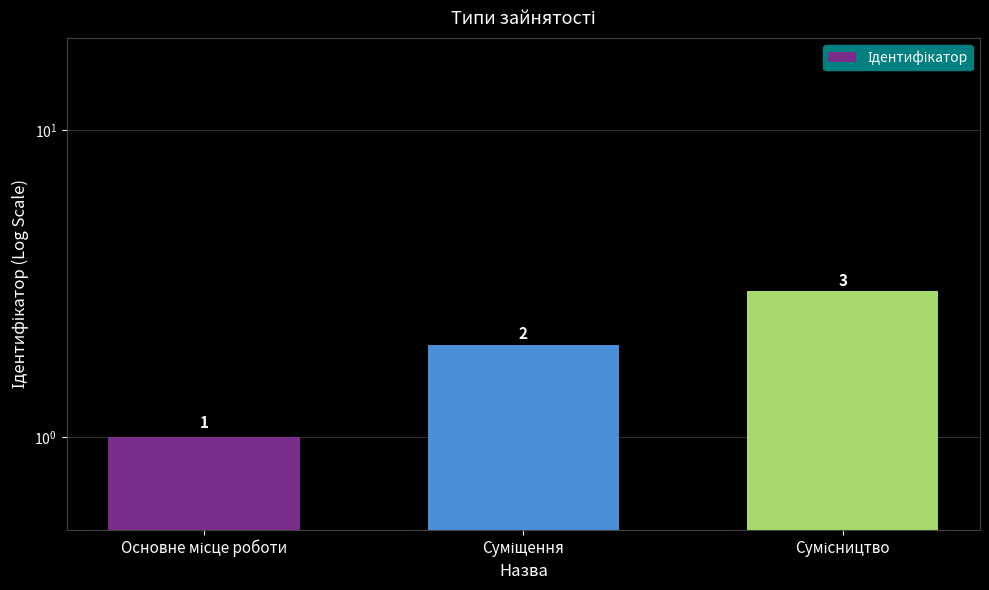

Which label corresponds to the largest value in the chart?

Сумісництво